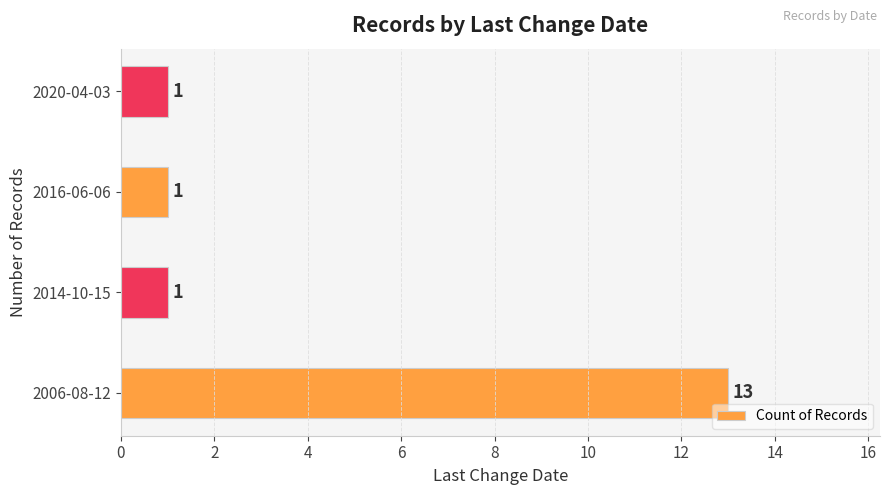

Which has a higher value, 2006-08-12 or 2014-10-15?

2006-08-12